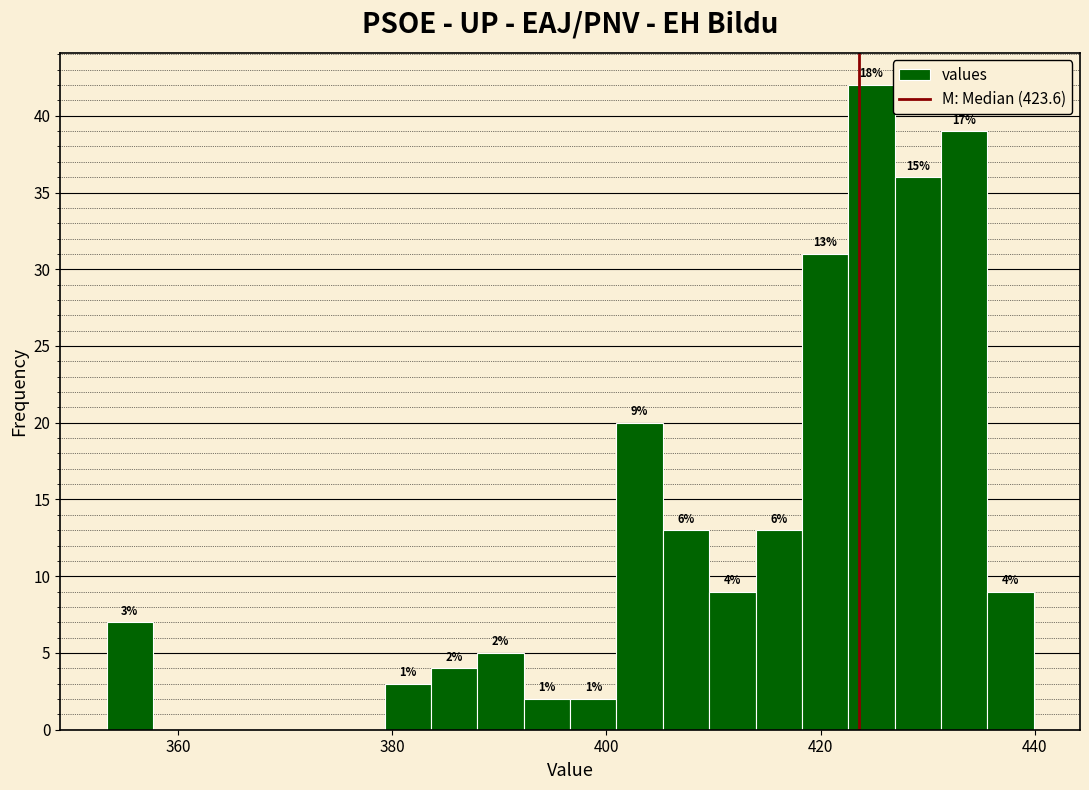

Read against the x-axis, roughly where is the centre of the tallest bar?

424